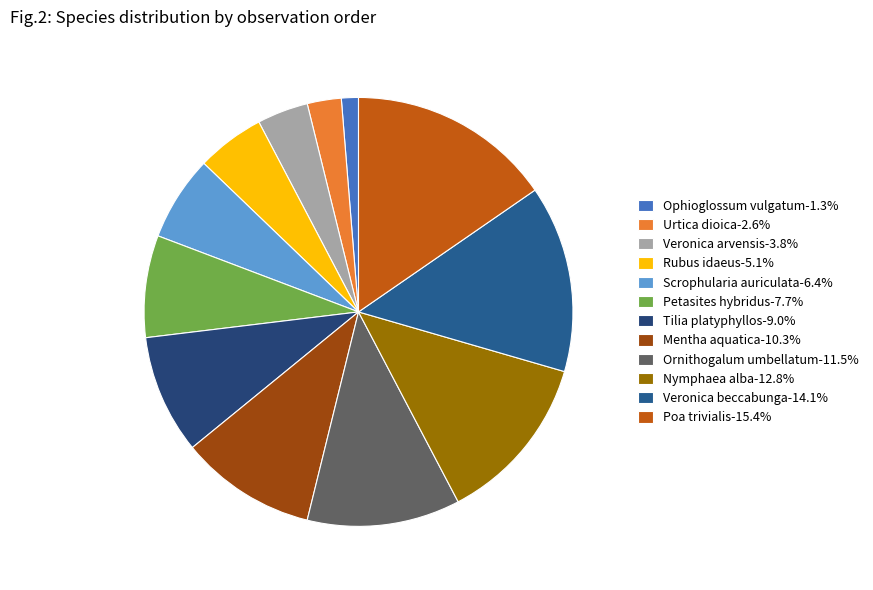

Count the number of slices in the pie.

12